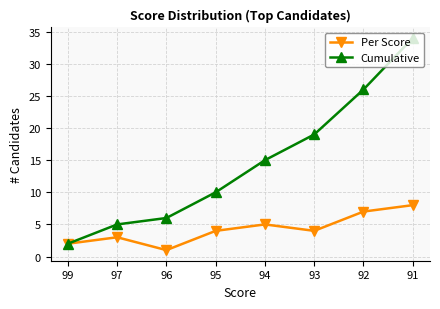

What is the greatest value displayed?

34